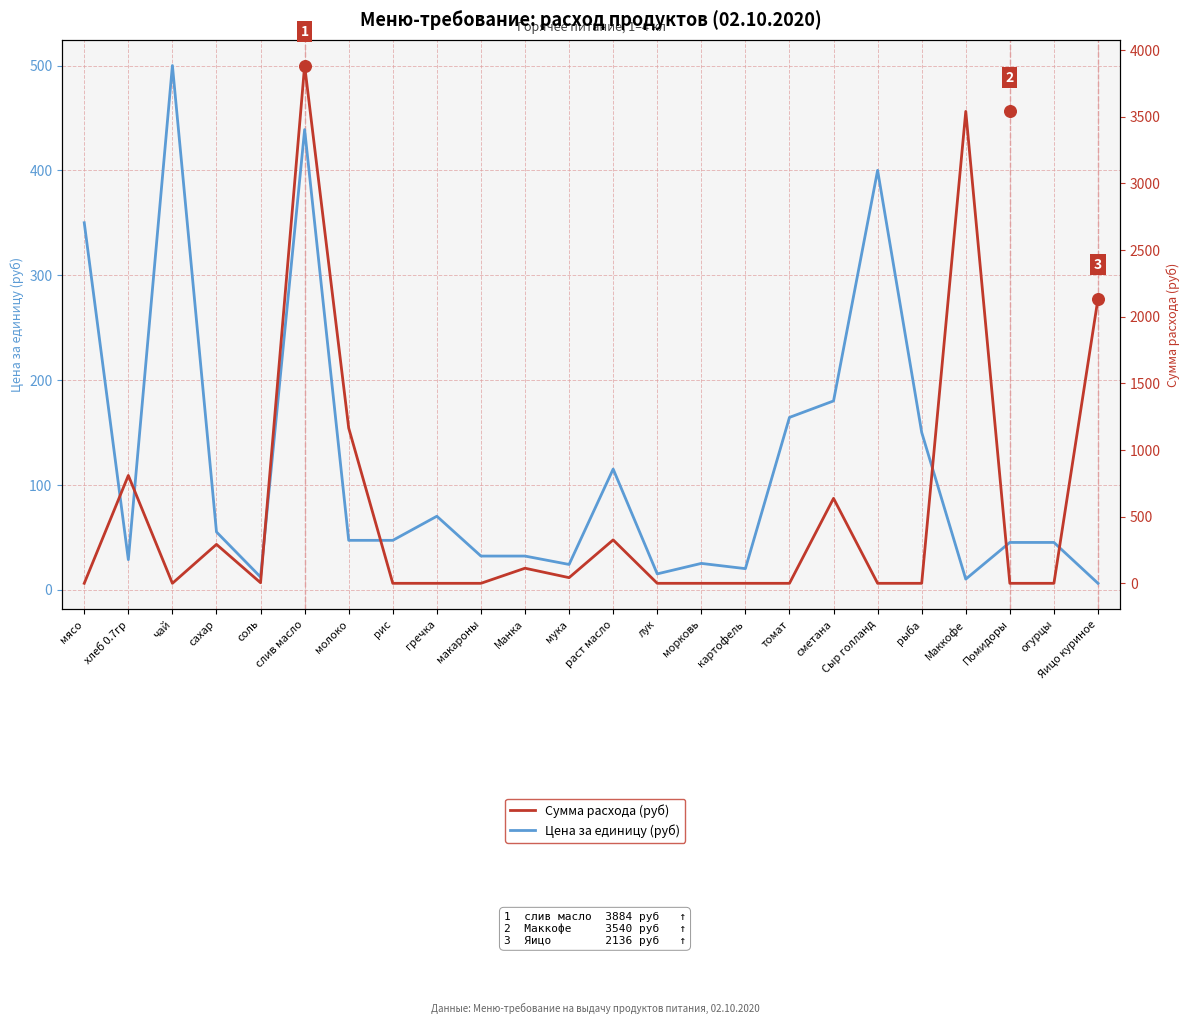

Which series has the widest spread of Y values?

Сумма расхода (руб)